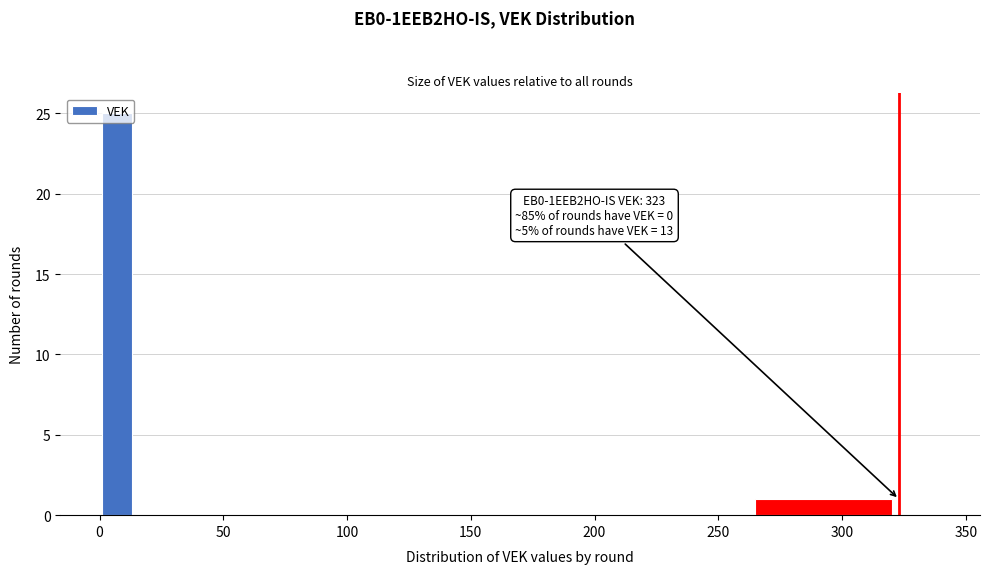

Read against the x-axis, roughly where is the centre of the tallest bar?

5